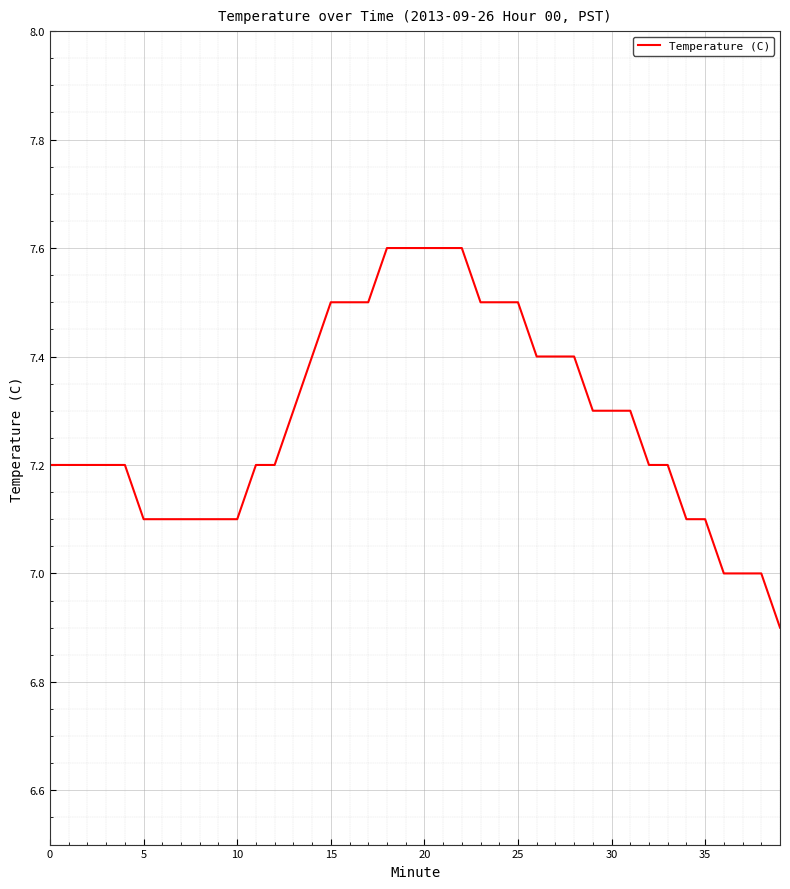

Count the values in the range 7 to 8.

39